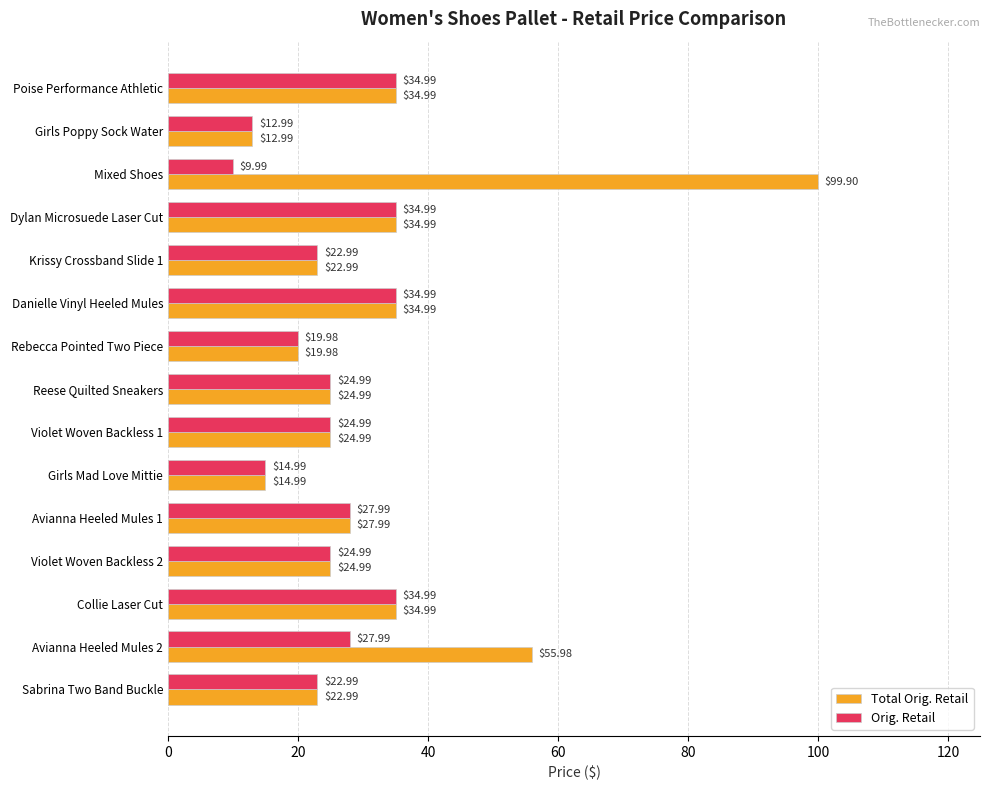

Rank the series by their maximum value, from highest to lowest.

Total Orig. Retail, Orig. Retail